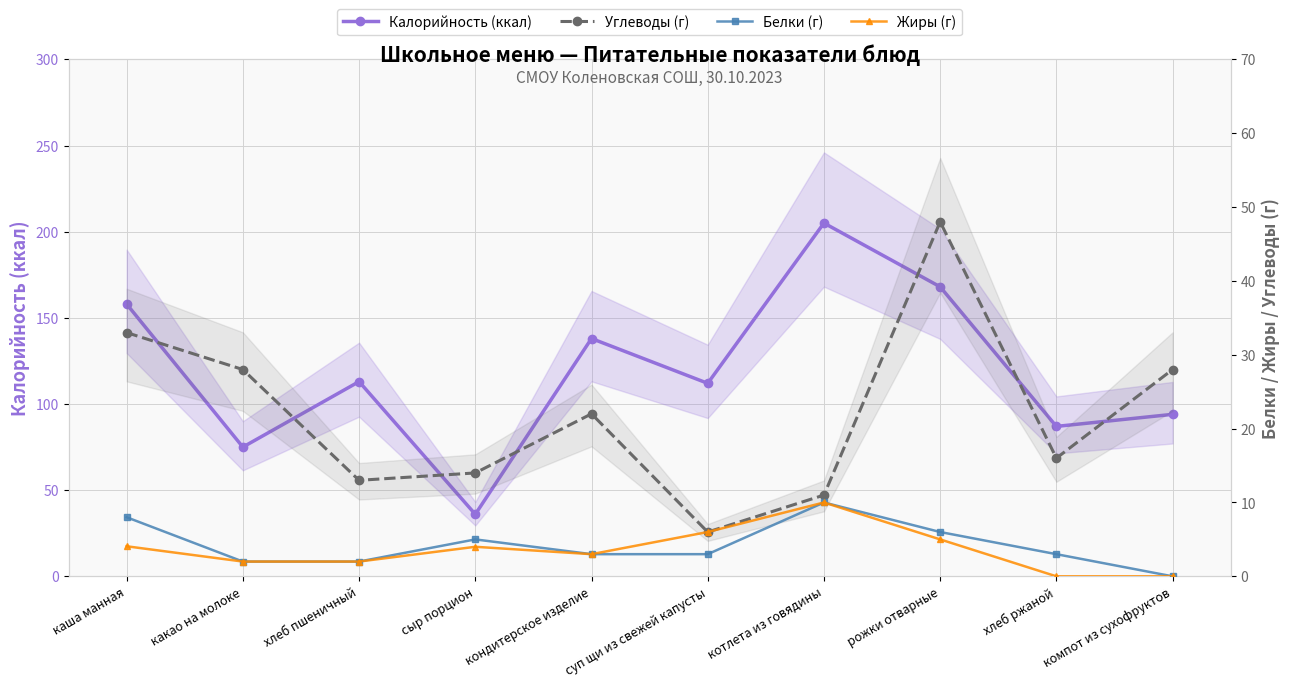

Is it true that Калорийность (ккал) equals 87.0 at хлеб ржаной?

True